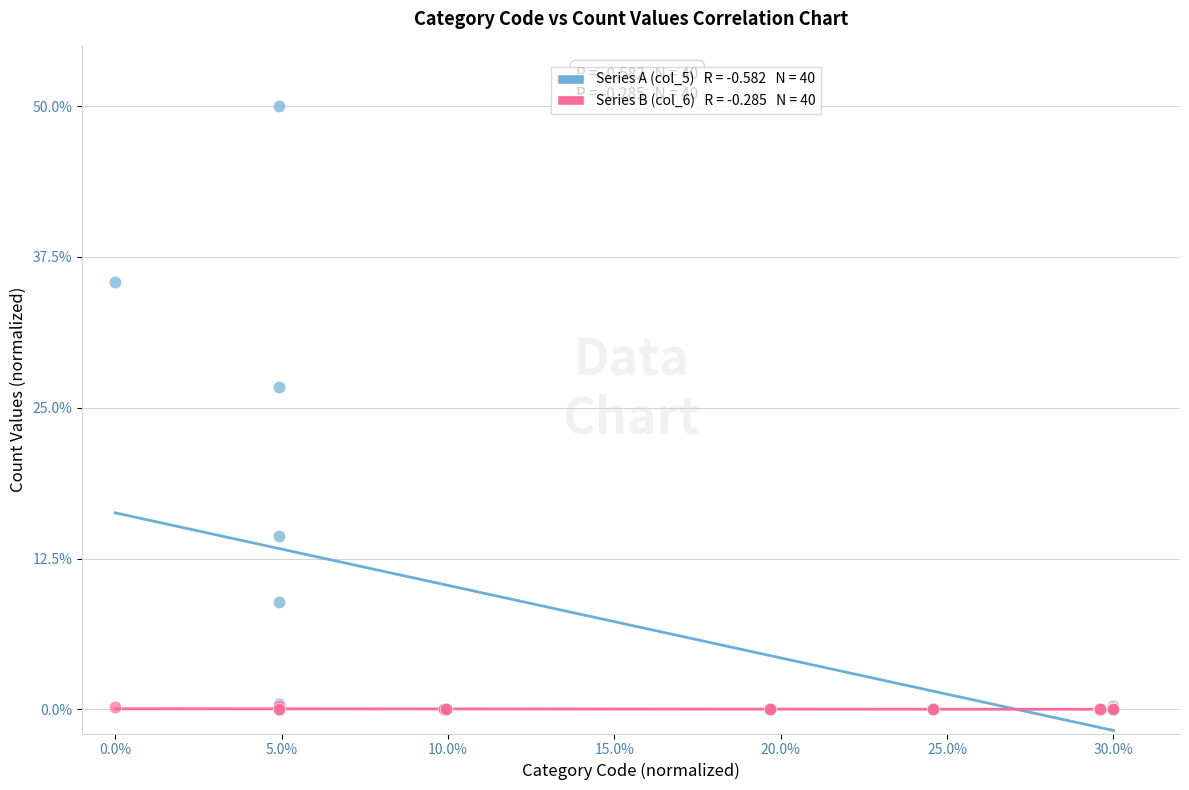

Across all series, what Y value is closest to 25?

26.7